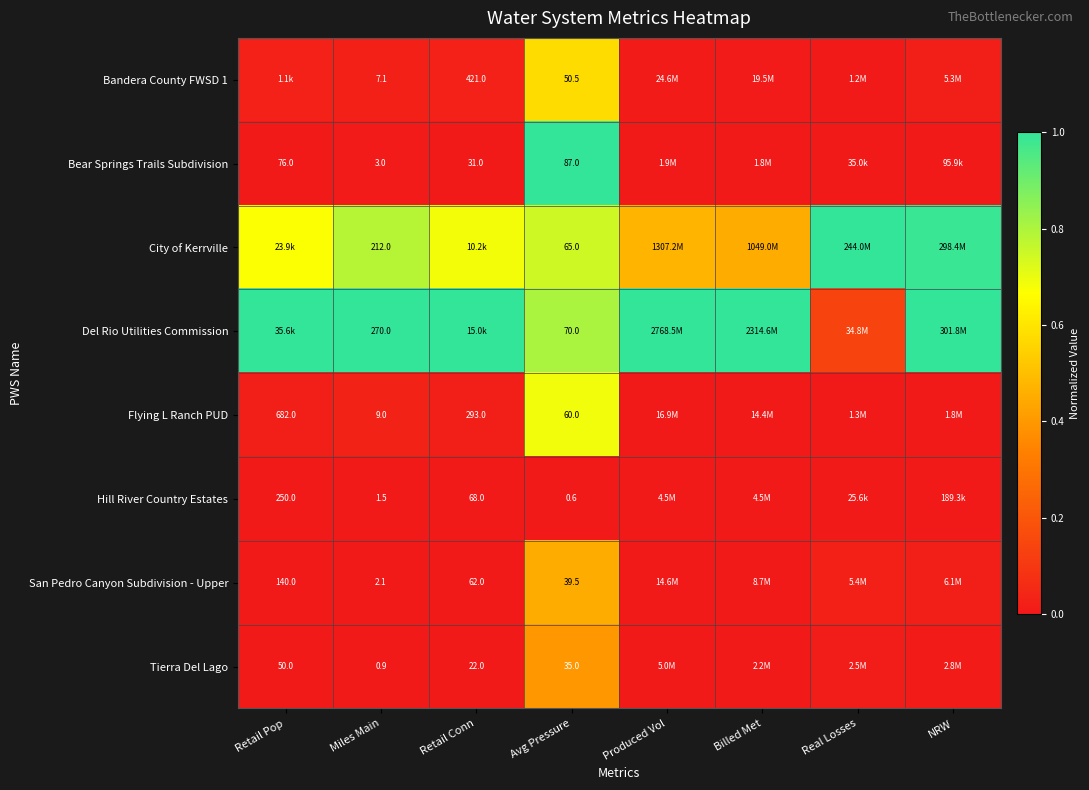

Is the value of City of Kerrville at Miles Main greater than the value of San Pedro Canyon Subdivision - Upper at Avg Pressure?

Yes